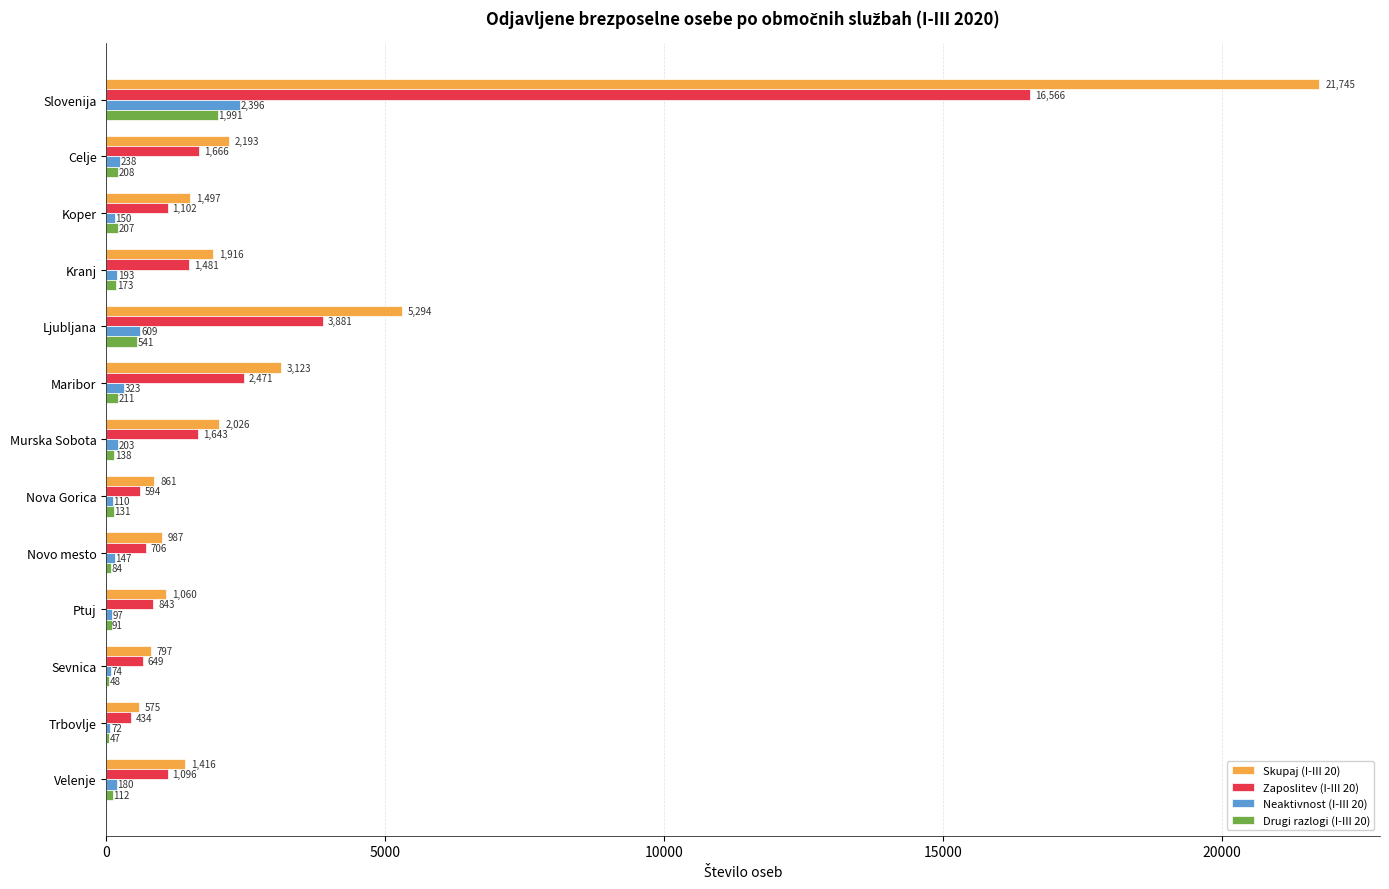

True or false: Drugi razlogi (I-III 20) has a value of 541 at Ljubljana.

True